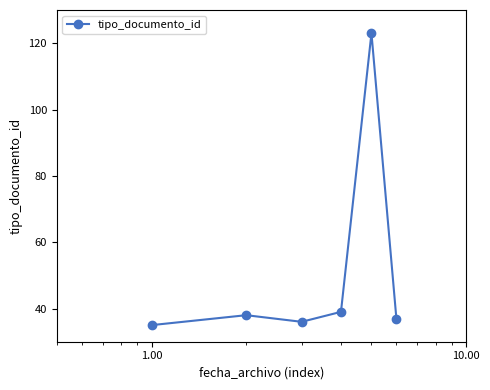

What is the difference between the maximum and minimum values?

88